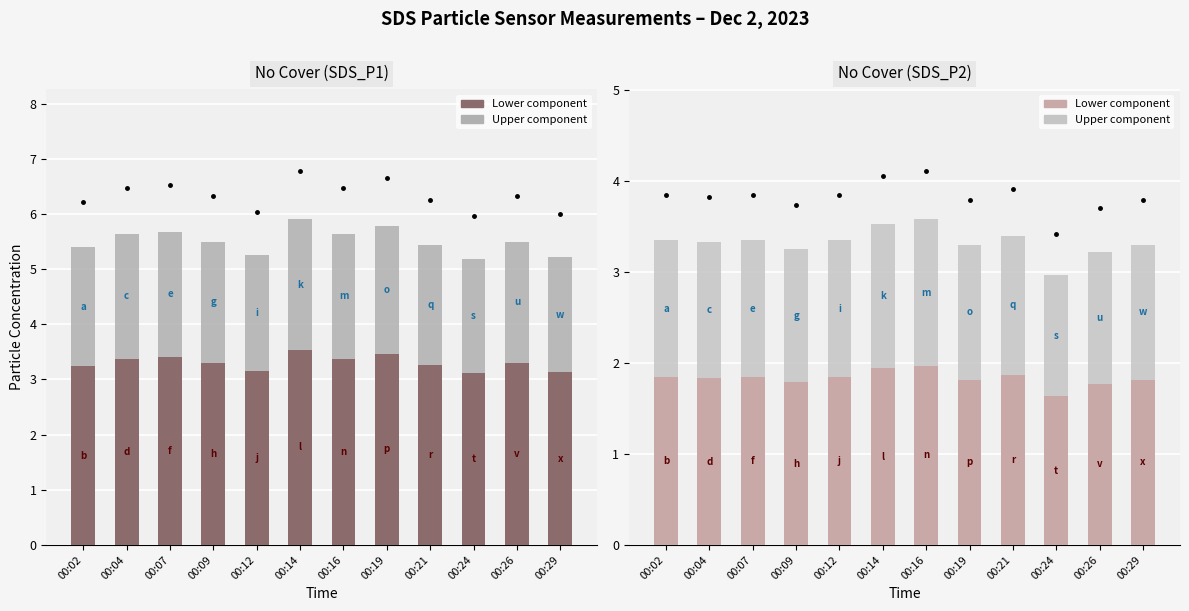

Is it true that SDS_P1 equals 1.9 at 00:26?

False